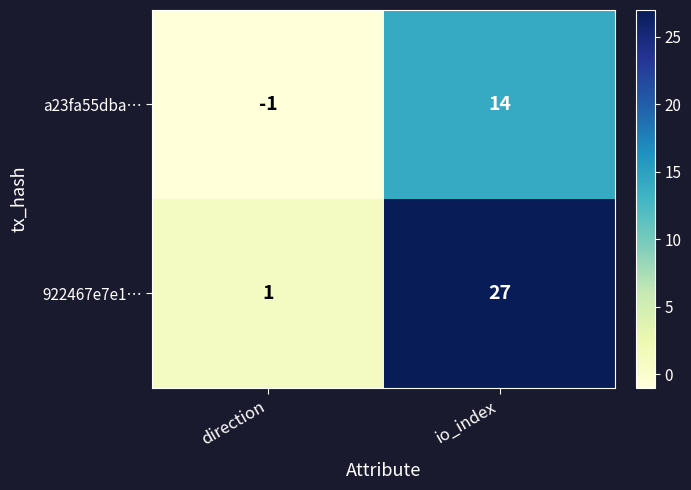

Reading right to left, transcribe all the data shown in this chart.

a23fa55dba…: io_index=14	direction=-1
922467e7e1…: io_index=27	direction=1